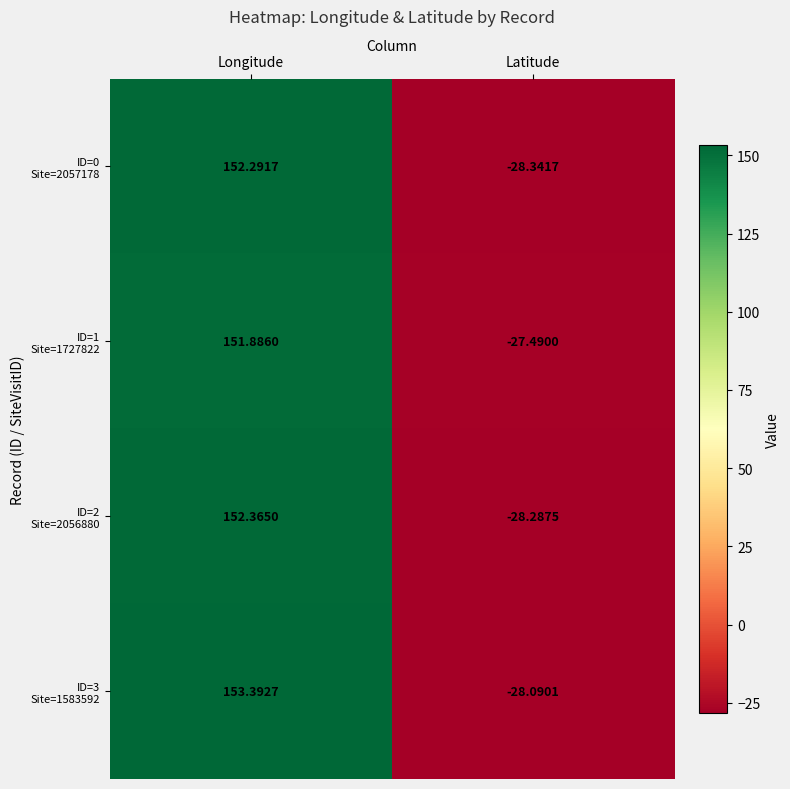

At which category is the sum across all series the highest?

Longitude